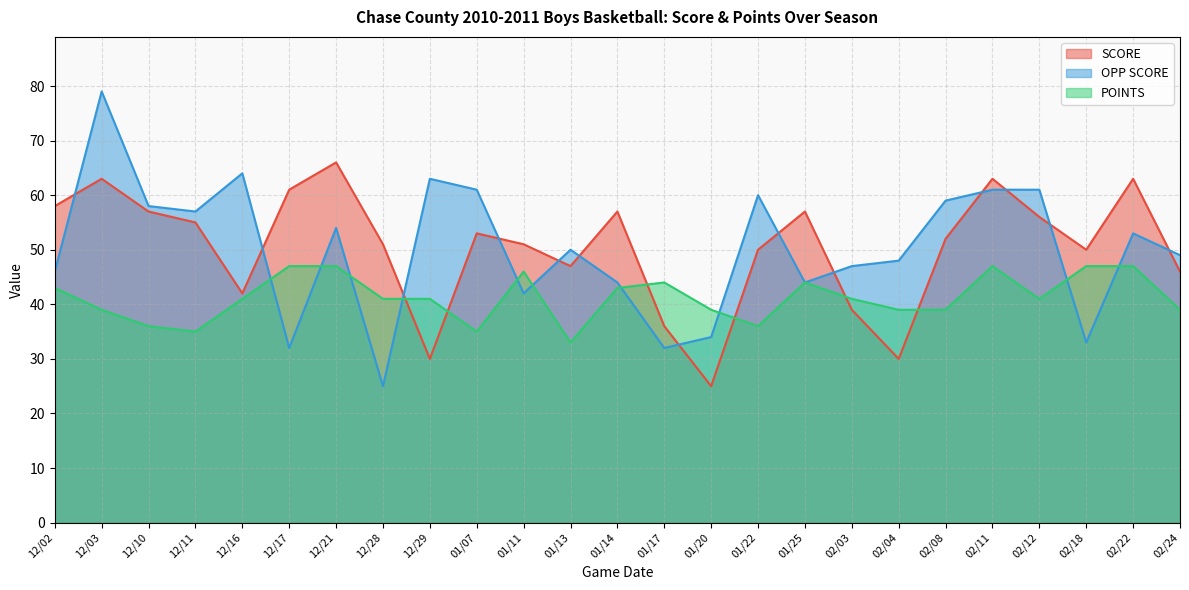

Reading left to right, transcribe all the data shown in this chart.

SCORE: 12/02=58	12/03=63	12/10=57	12/11=55	12/16=42	12/17=61	12/21=66	12/28=51	12/29=30	01/07=53	01/11=51	01/13=47	01/14=57	01/17=36	01/20=25	01/22=50	01/25=57	02/03=39	02/04=30	02/08=52	02/11=63	02/12=56	02/18=50	02/22=63	02/24=46
OPP SCORE: 12/02=46	12/03=79	12/10=58	12/11=57	12/16=64	12/17=32	12/21=54	12/28=25	12/29=63	01/07=61	01/11=42	01/13=50	01/14=44	01/17=32	01/20=34	01/22=60	01/25=44	02/03=47	02/04=48	02/08=59	02/11=61	02/12=61	02/18=33	02/22=53	02/24=49
POINTS: 12/02=43	12/03=39	12/10=36	12/11=35	12/16=41	12/17=47	12/21=47	12/28=41	12/29=41	01/07=35	01/11=46	01/13=33	01/14=43	01/17=44	01/20=39	01/22=36	01/25=44	02/03=41	02/04=39	02/08=39	02/11=47	02/12=41	02/18=47	02/22=47	02/24=39